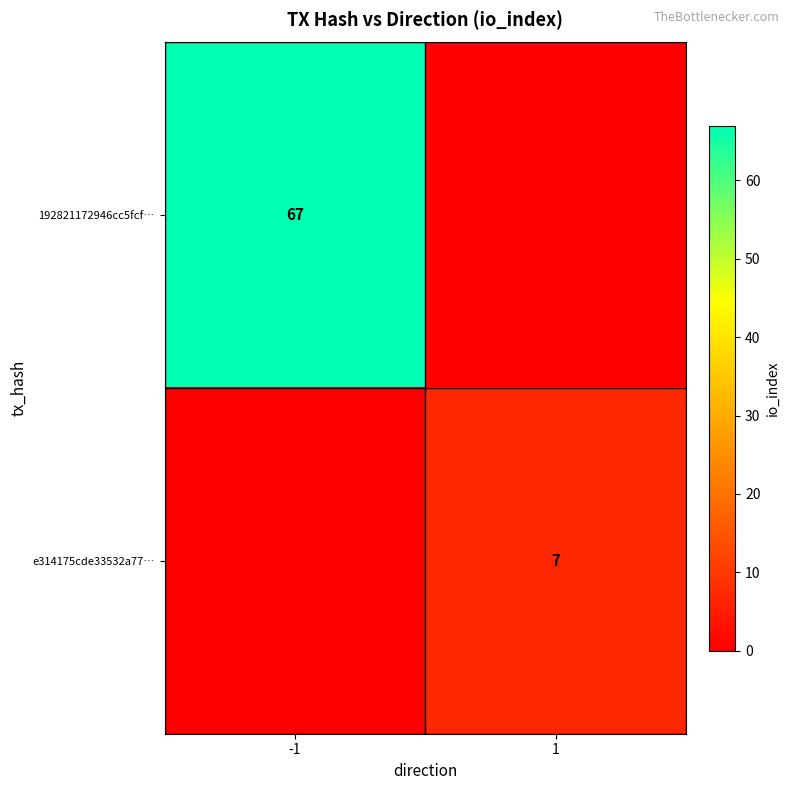

The e314175cde33532a77… series shows 7 at 1. True or false?

True